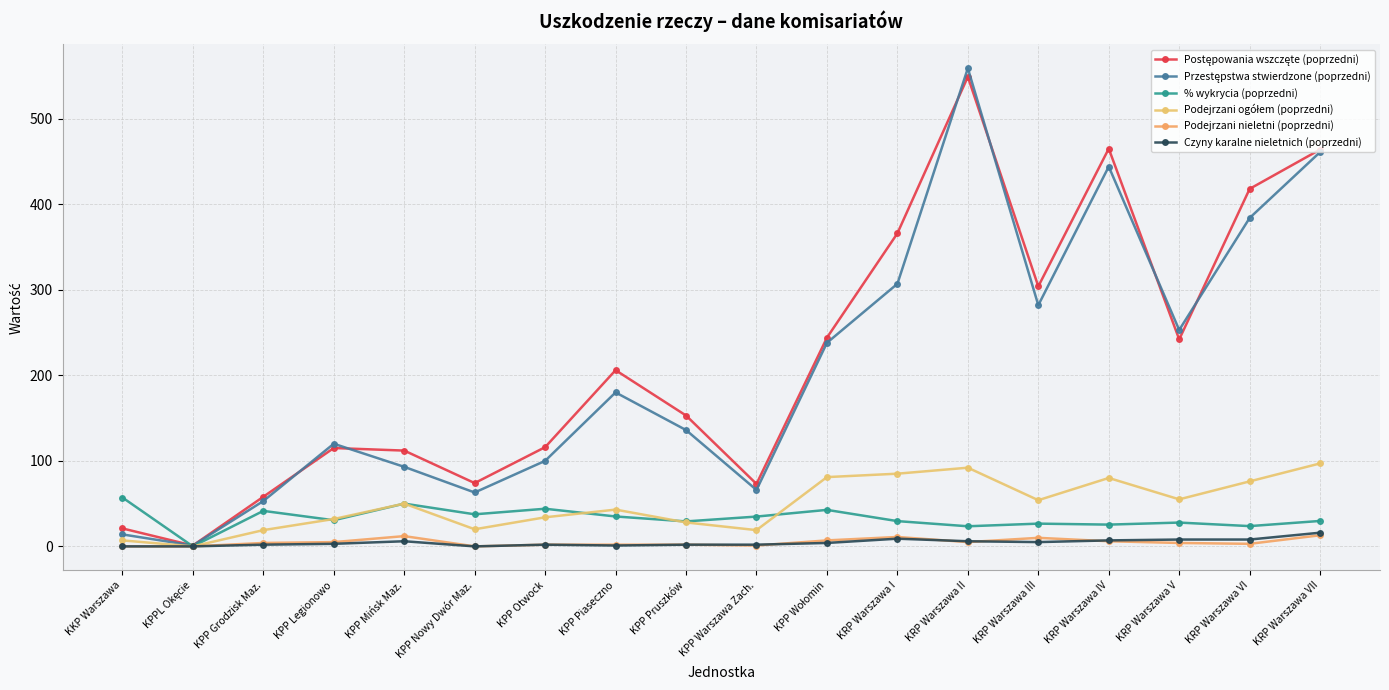

After their last crossing, which series has the higher values: % wykrycia (poprzedni) or Przestępstwa stwierdzone (poprzedni)?

Przestępstwa stwierdzone (poprzedni)